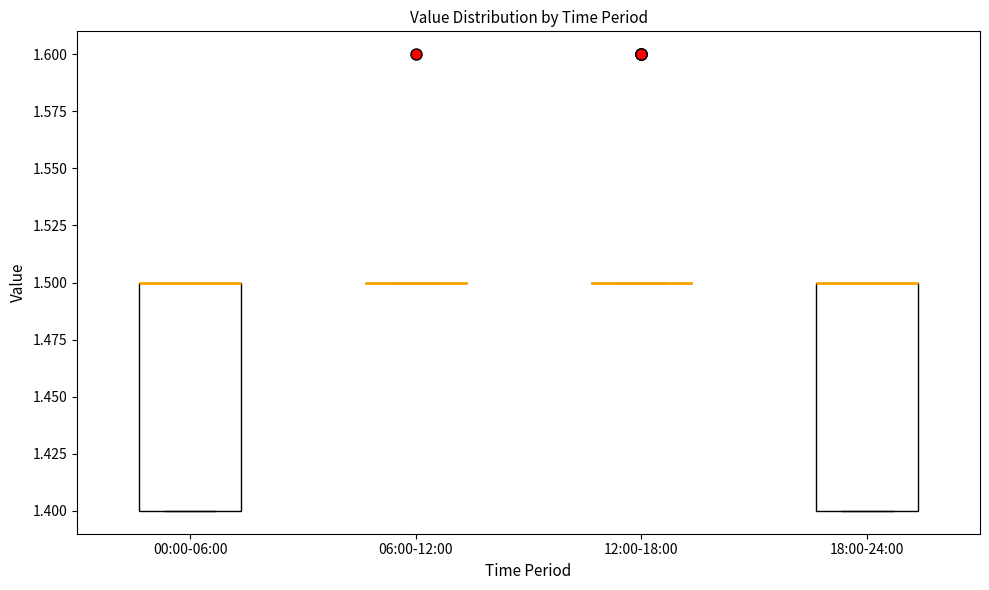

Where is the lower edge of the box for 18:00-24:00 on the y-axis? The values are not printed on the chart, so give them approximately, as read against the axis.

1.4